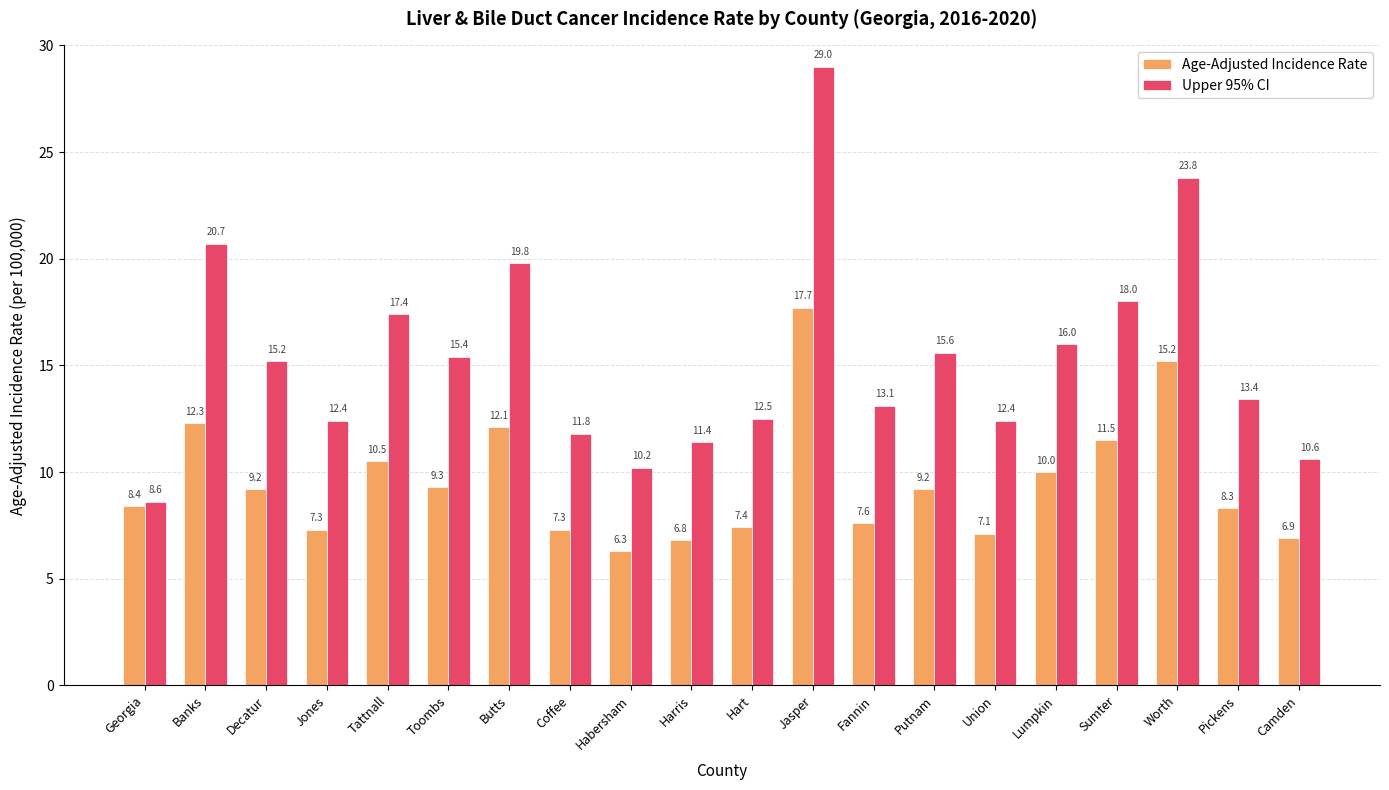

At how many categories does at least one series exceed 27?

1